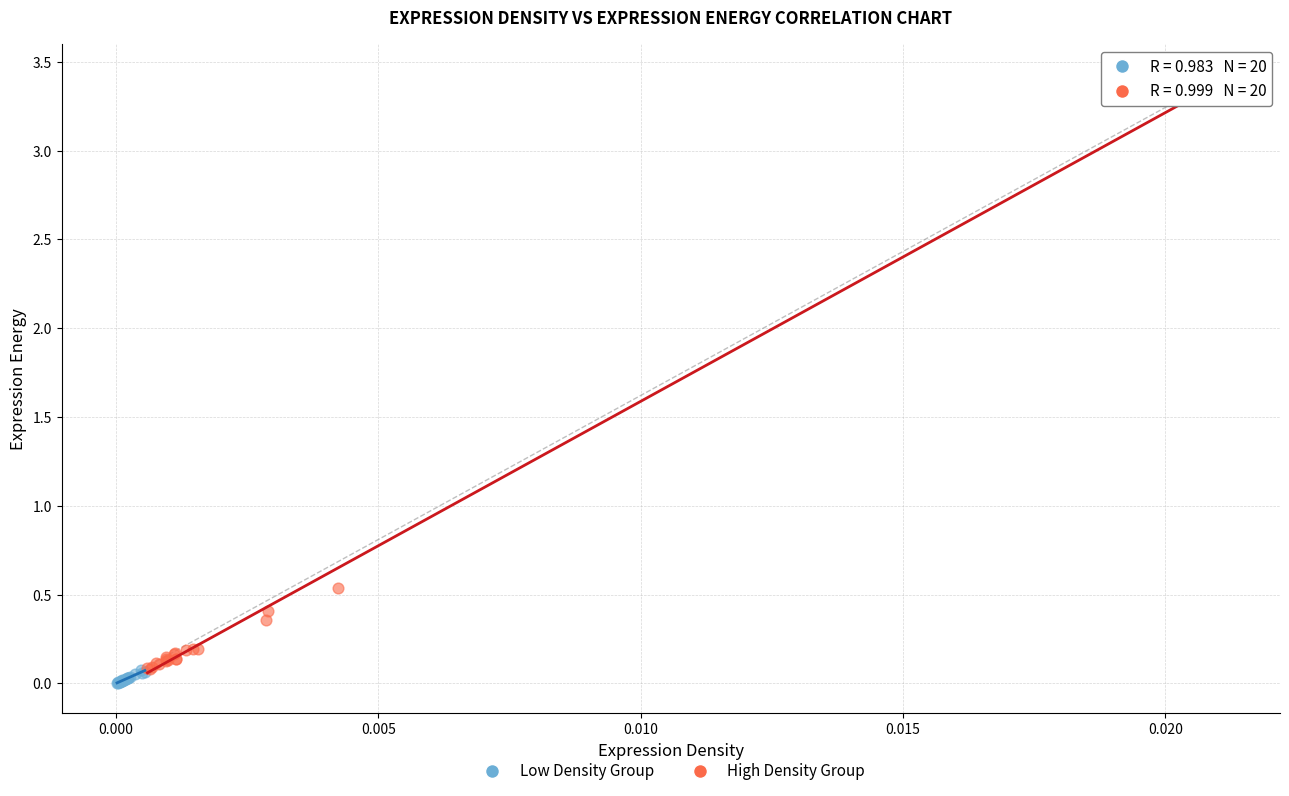

Which series reaches the maximum Y coordinate?

High Density Group